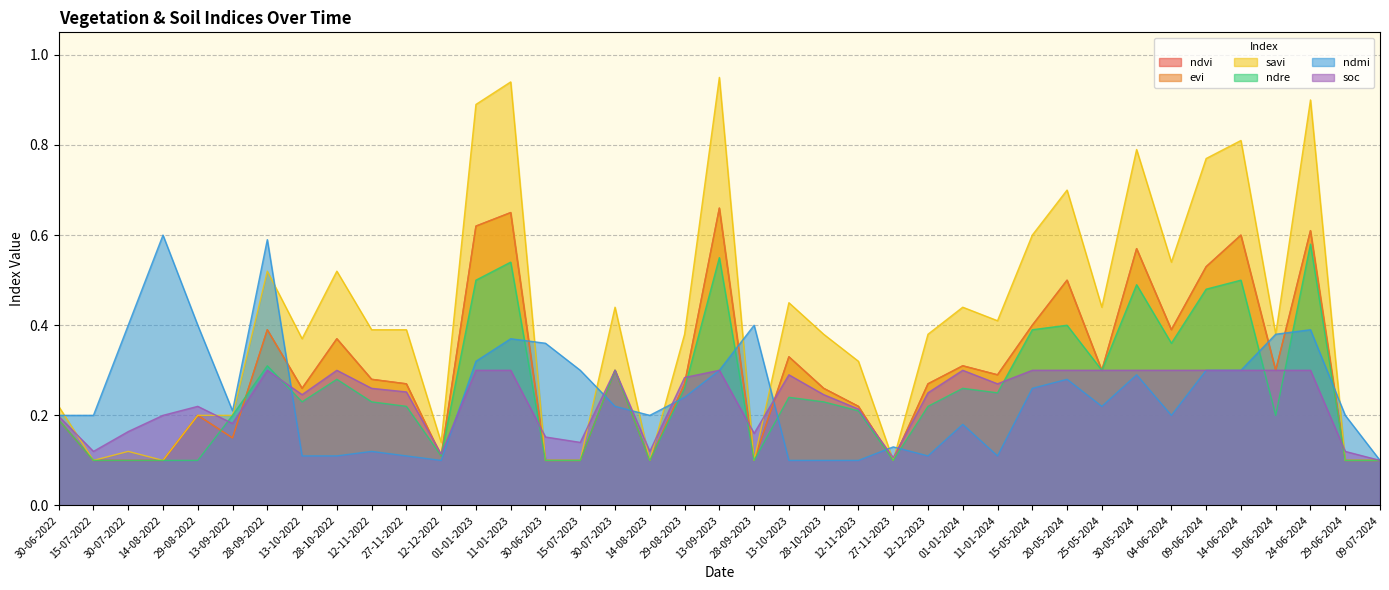

Reading left to right, transcribe all the data shown in this chart.

ndvi: 0.2	0.1	0.1	0.1	0.2	0.1	0.4	0.3	0.4	0.3	0.3	0.1	0.6	0.7	0.1	0.1	0.3	0.1	0.3	0.7	0.1	0.3	0.3	0.2	0.1	0.3	0.3	0.3	0.4	0.5	0.3	0.6	0.4	0.5	0.6	0.3	0.6	0.1	0.1
evi: 0.2	0.1	0.1	0.1	0.2	0.1	0.4	0.3	0.4	0.3	0.3	0.1	0.6	0.7	0.1	0.1	0.3	0.1	0.3	0.7	0.1	0.3	0.3	0.2	0.1	0.3	0.3	0.3	0.4	0.5	0.3	0.6	0.4	0.5	0.6	0.3	0.6	0.1	0.1
savi: 0.2	0.1	0.1	0.1	0.2	0.2	0.5	0.4	0.5	0.4	0.4	0.1	0.9	0.9	0.1	0.1	0.4	0.1	0.4	0.9	0.1	0.5	0.4	0.3	0.1	0.4	0.4	0.4	0.6	0.7	0.4	0.8	0.5	0.8	0.8	0.4	0.9	0.1	0.1
ndre: 0.2	0.1	0.1	0.1	0.1	0.2	0.3	0.2	0.3	0.2	0.2	0.1	0.5	0.5	0.1	0.1	0.3	0.1	0.3	0.6	0.1	0.2	0.2	0.2	0.1	0.2	0.3	0.2	0.4	0.4	0.3	0.5	0.4	0.5	0.5	0.2	0.6	0.1	0.1
ndmi: 0.2	0.2	0.4	0.6	0.4	0.2	0.6	0.1	0.1	0.1	0.1	0.1	0.3	0.4	0.4	0.3	0.2	0.2	0.2	0.3	0.4	0.1	0.1	0.1	0.1	0.1	0.2	0.1	0.3	0.3	0.2	0.3	0.2	0.3	0.3	0.4	0.4	0.2	0.1
soc: 0.2	0.1	0.2	0.2	0.2	0.2	0.3	0.2	0.3	0.3	0.3	0.1	0.3	0.3	0.2	0.1	0.3	0.1	0.3	0.3	0.2	0.3	0.2	0.2	0.1	0.2	0.3	0.3	0.3	0.3	0.3	0.3	0.3	0.3	0.3	0.3	0.3	0.1	0.1